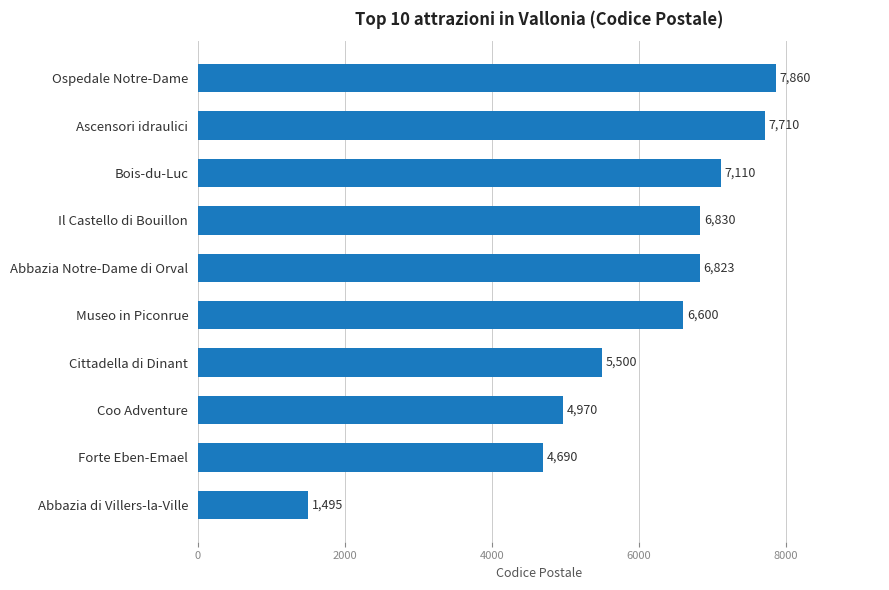

What is the label of the 2nd bar from the top?

Ascensori idraulici